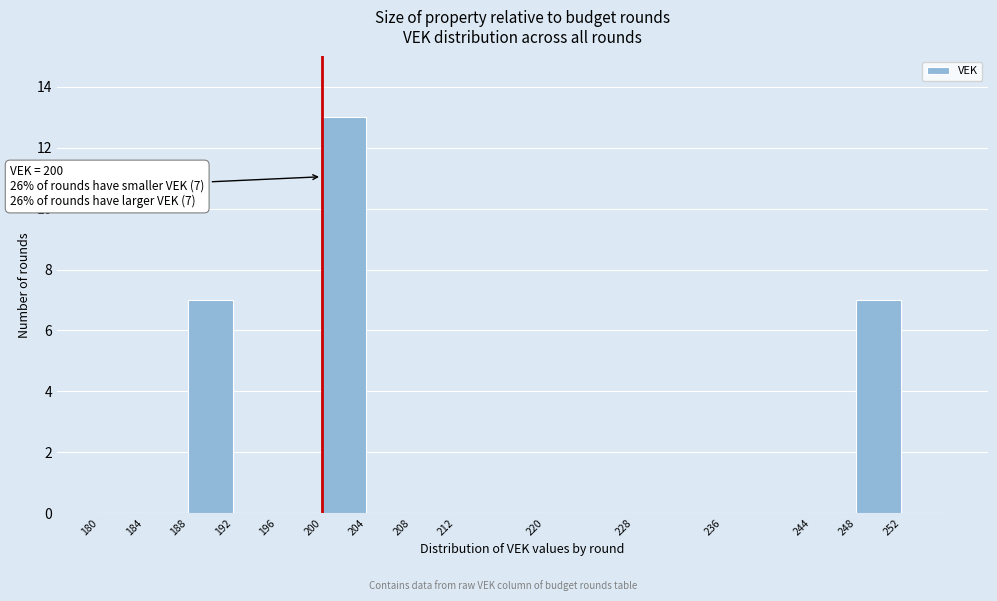

Which range on the x-axis has the tallest bar?

200 to 204